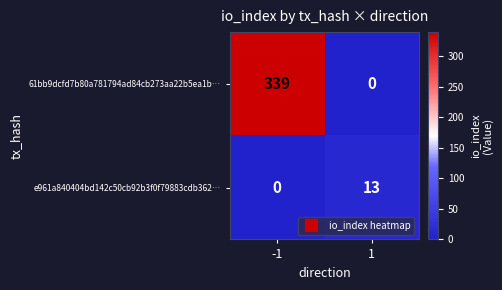

What is the average value of the 61bb9dcfd7b80a781794ad84cb273aa22b5ea1b… series?

170